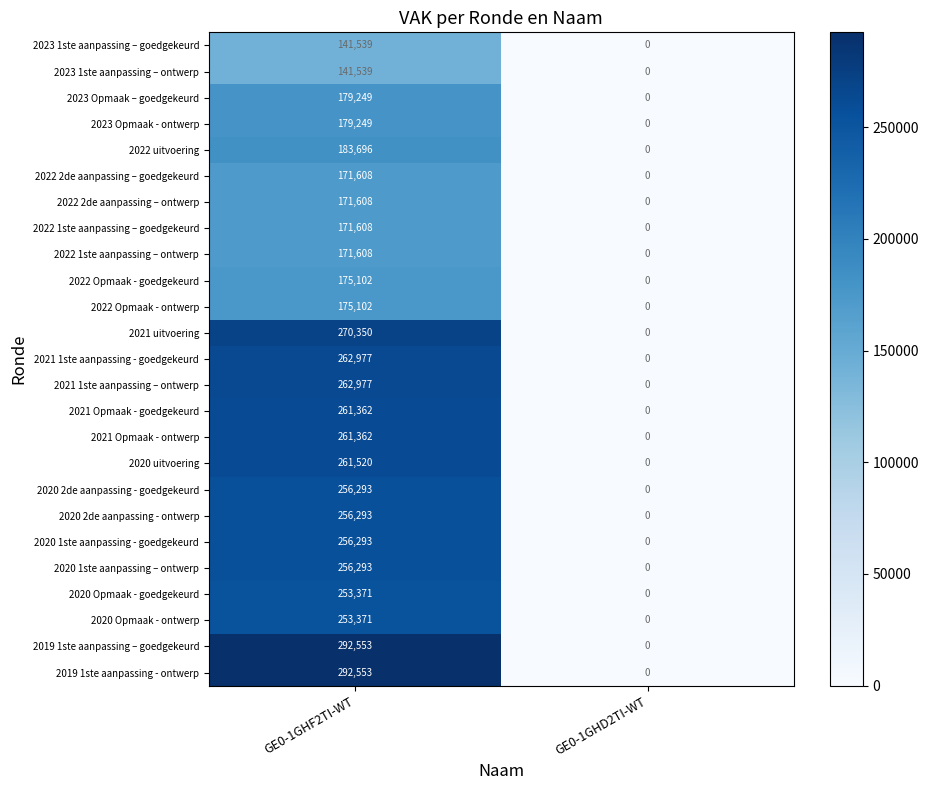

Rank the categories by 2021 Opmaak - ontwerp value from lowest to highest.

GE0-1GHD2TI-WT, GE0-1GHF2TI-WT